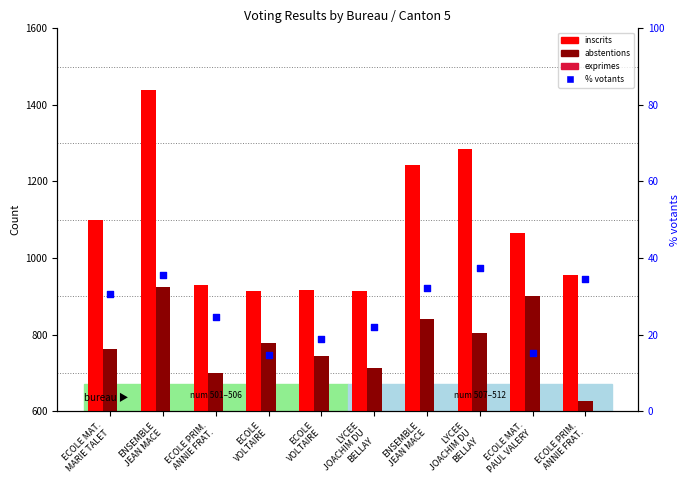

Is the value of % votants within inscrits at LYCEE
JOACHIM DU
BELLAY greater than the value of inscrits at ECOLE MAT.
MARIE TALET?

No